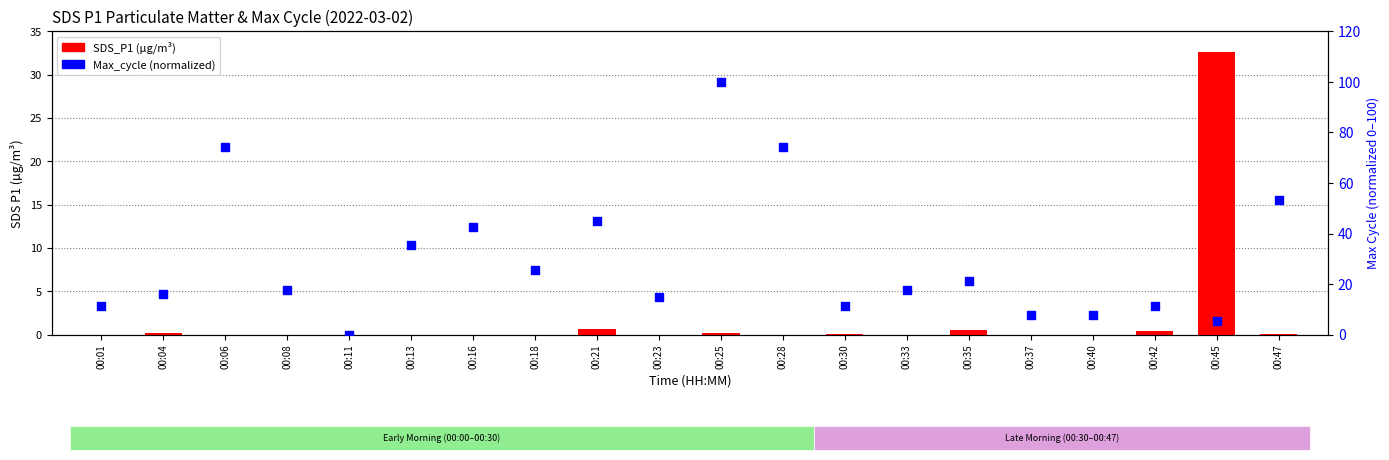

At how many categories does at least one series exceed 96?

1